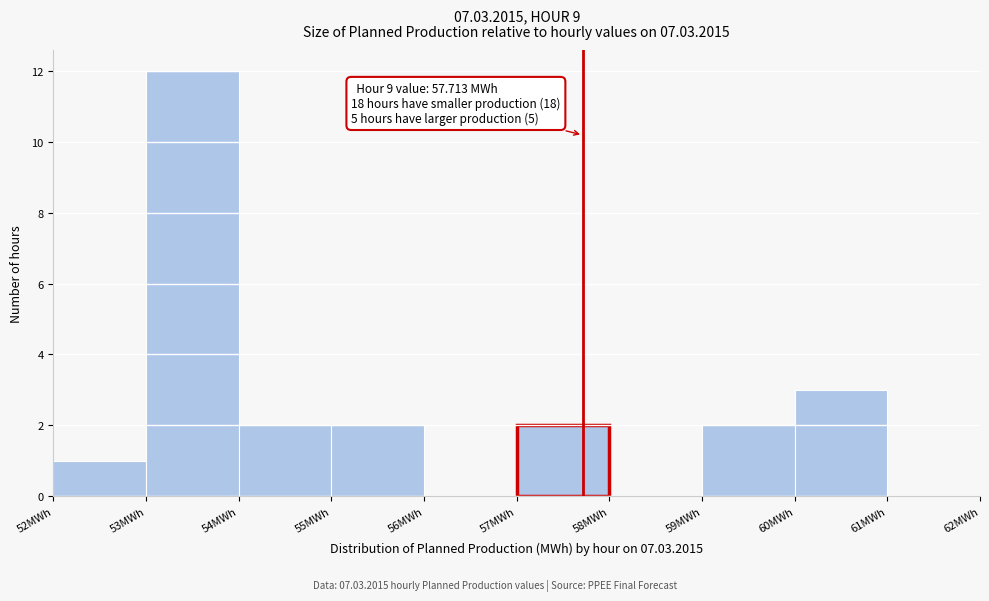

Over which range of the x-axis is the bar tallest?

53 to 54